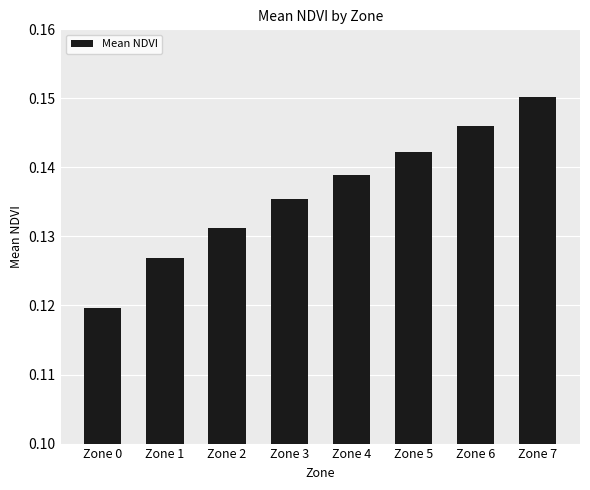

How many values are between 0 and 1?

8